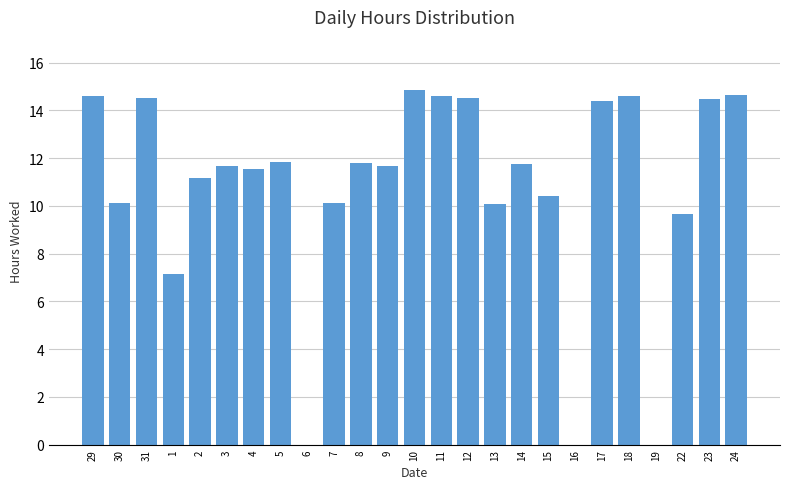

How many data points are above 11?

16